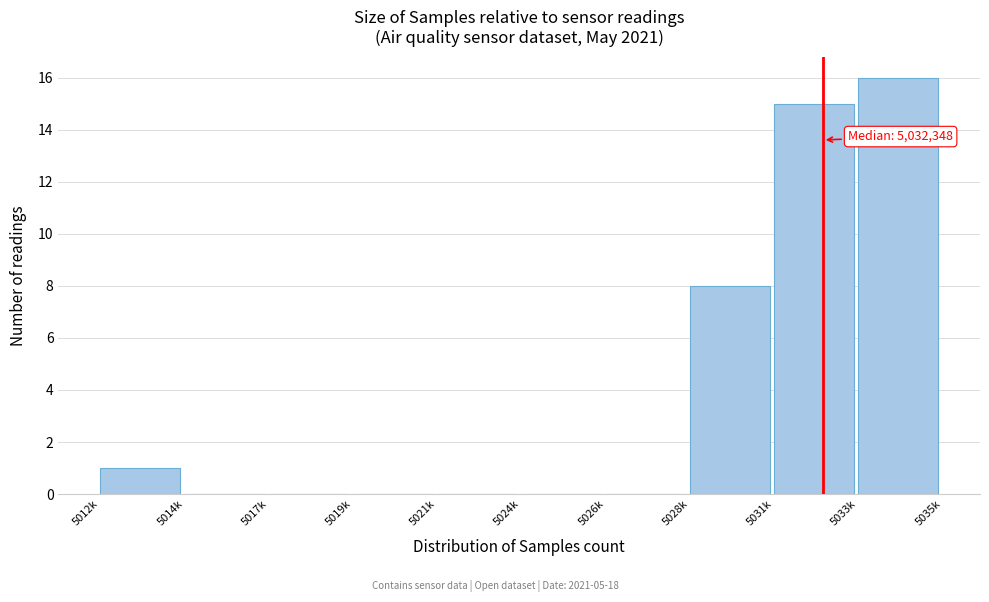

Reading left to right, list all the values displayed in this chart.

5012k=1	5014k=0	5017k=0	5019k=0	5021k=0	5024k=0	5026k=0	5028k=8	5031k=15	5033k=16